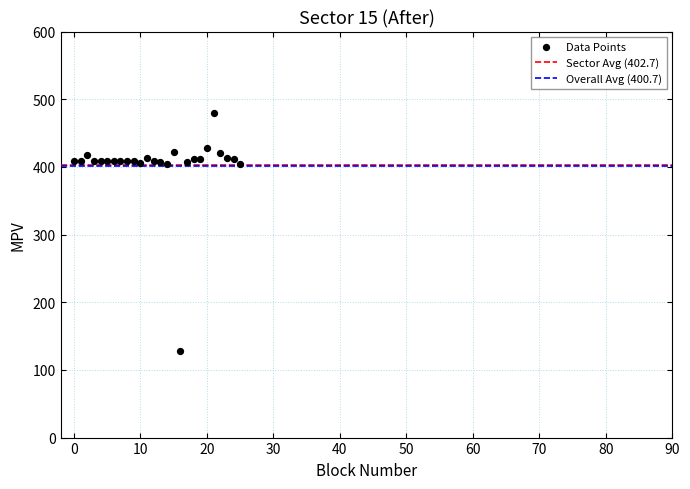

What is the range of Y values (max minus min)?

351.9